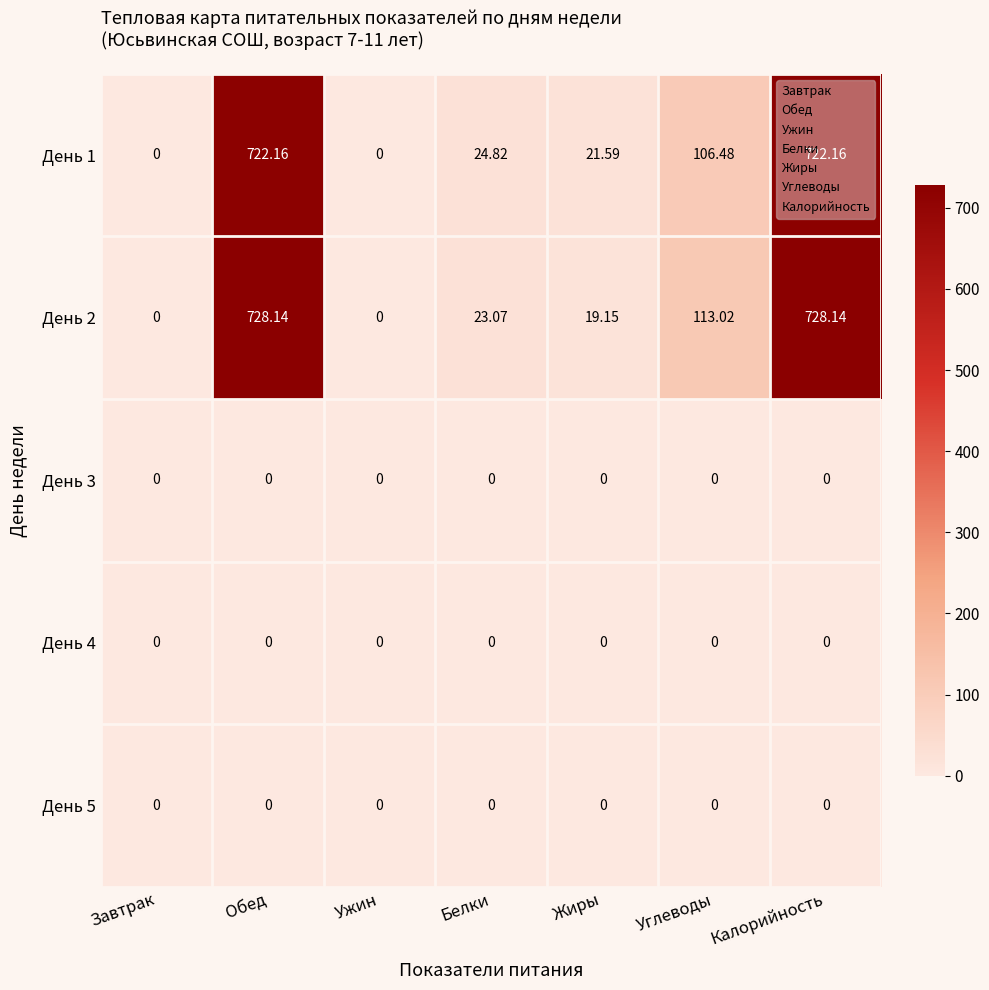

Between Жиры and Калорийность, which series saw the biggest shift?

День 2